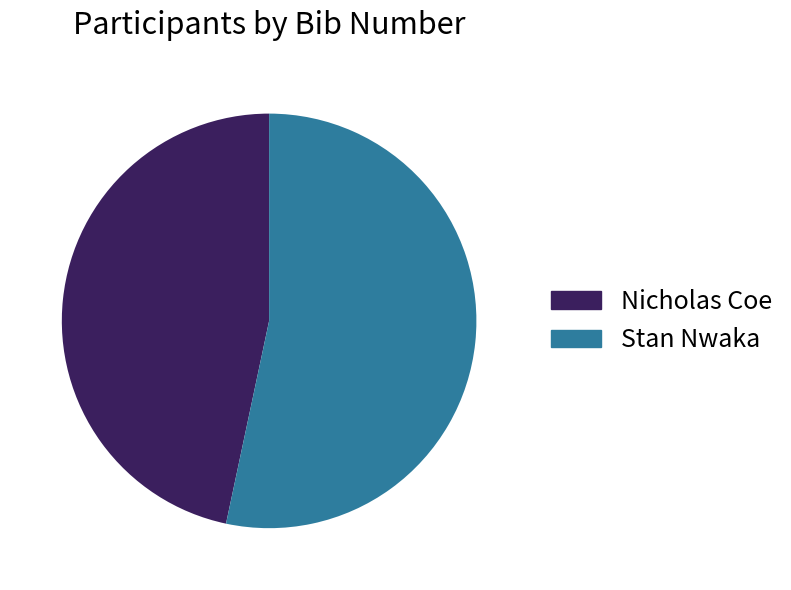

True or false: Nicholas Coe accounts for 41% of the total.

False